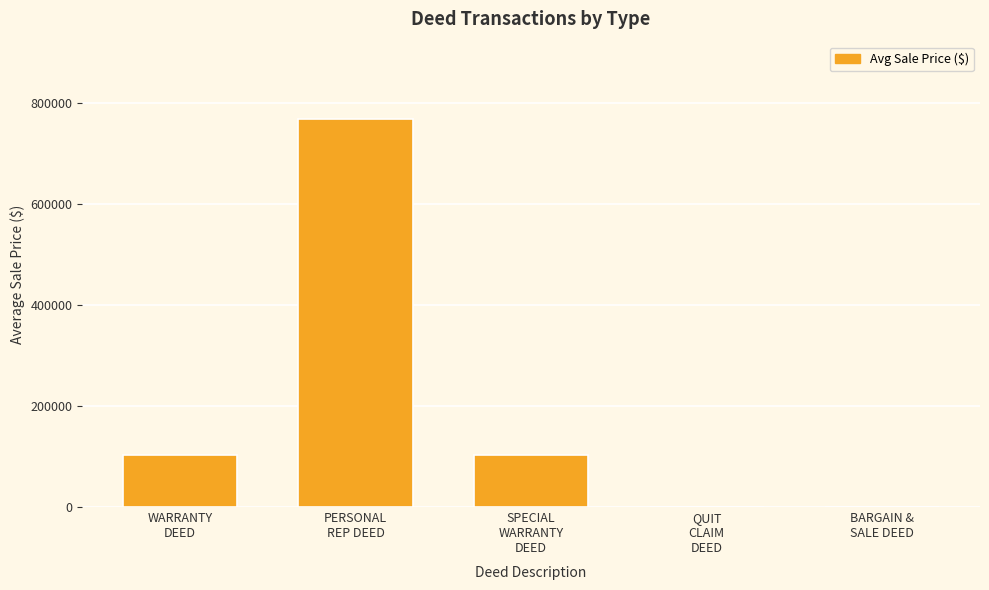

What is the greatest value displayed?

768000.0